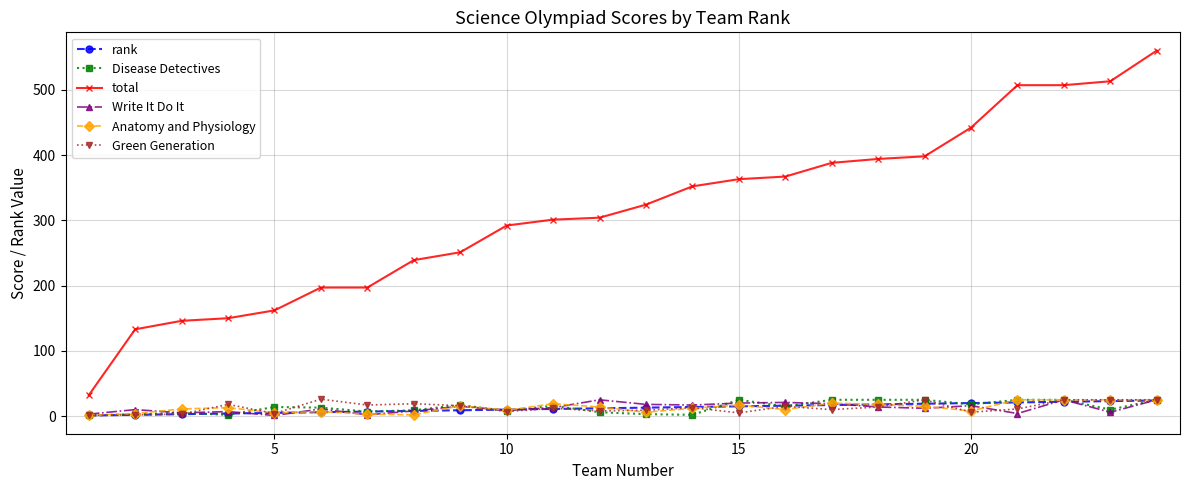

What is the value of the Disease Detectives point at the 17th from the left?

25